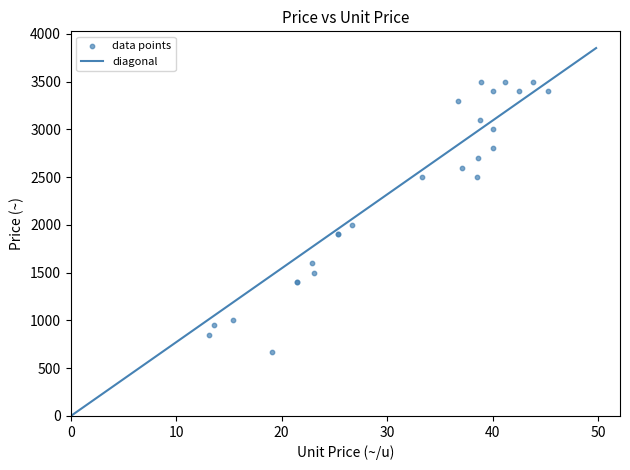

What Y value in the scatter plot is closest to 2085?

2000